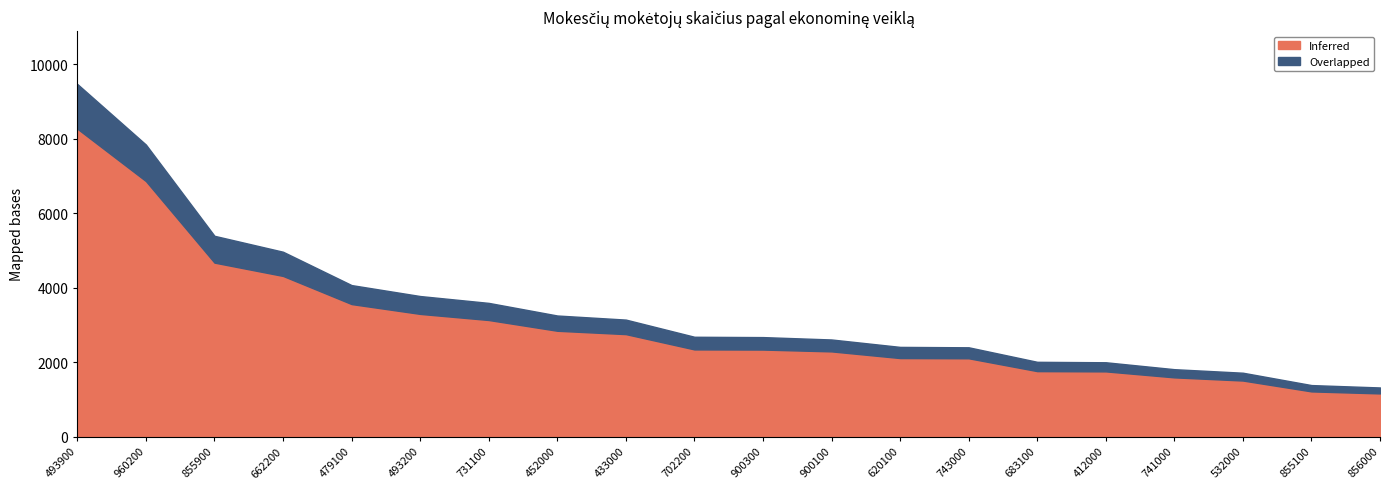

Is it true that Overlapped equals 151 at 855900?

False